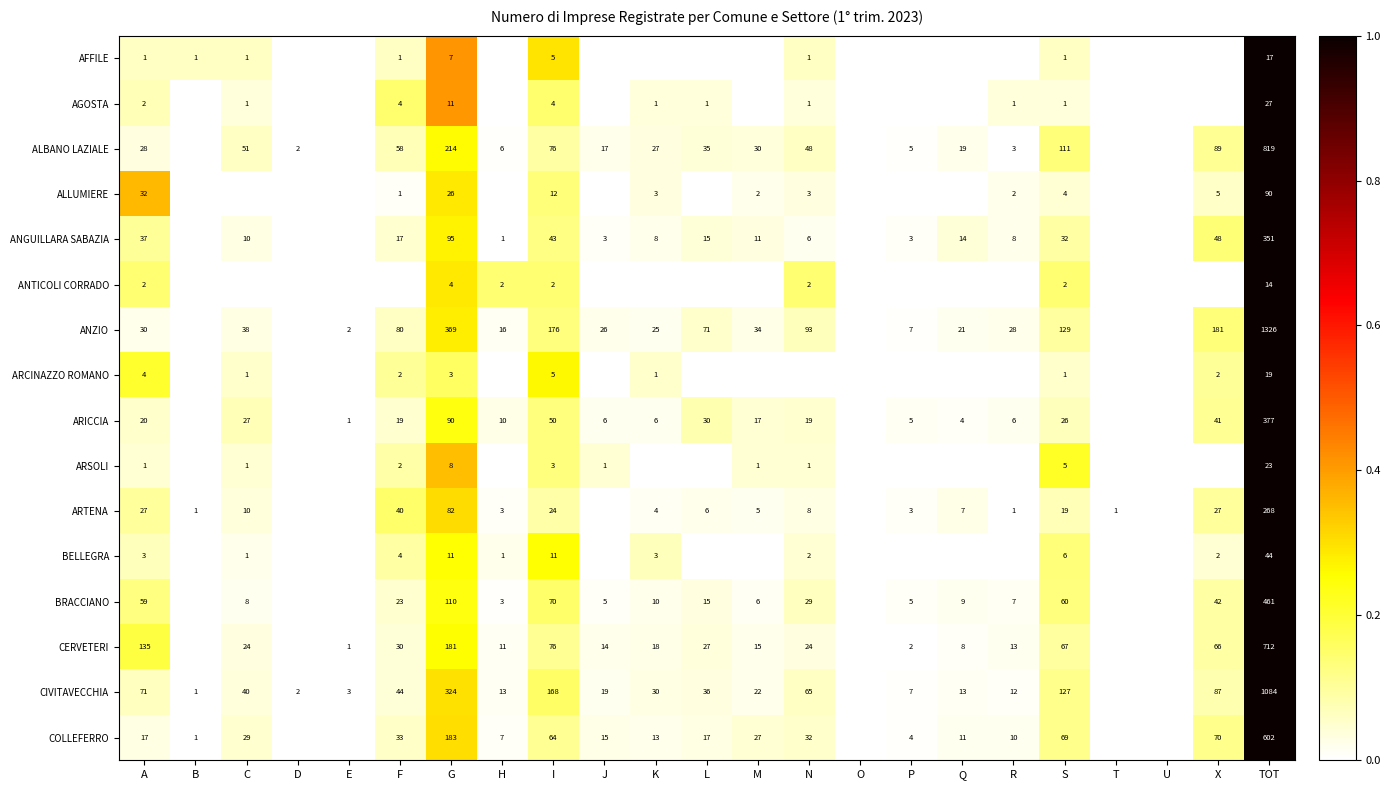

Count the number of categories in the chart.

23